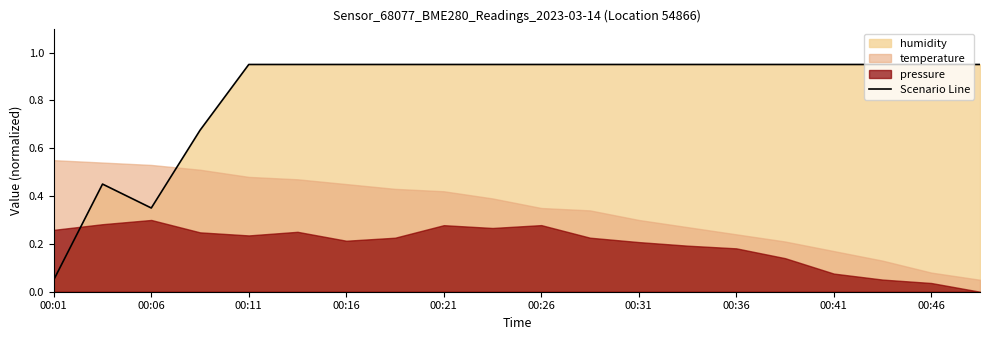

How many points are higher than both their immediate neighbors (excluding endpoints)?

1